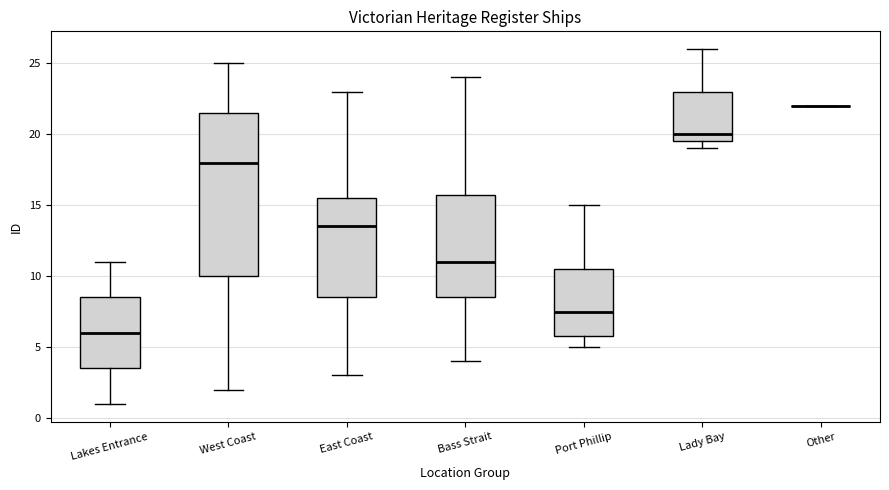

Where does the median line of the box for West Coast sit on the y-axis? The values are not printed on the chart, so give them approximately, as read against the axis.

18.0